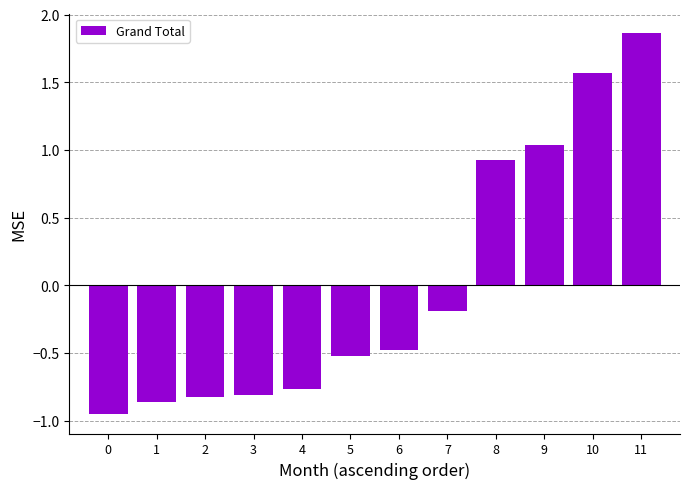

At which category does the chart reach its peak across all series?

11